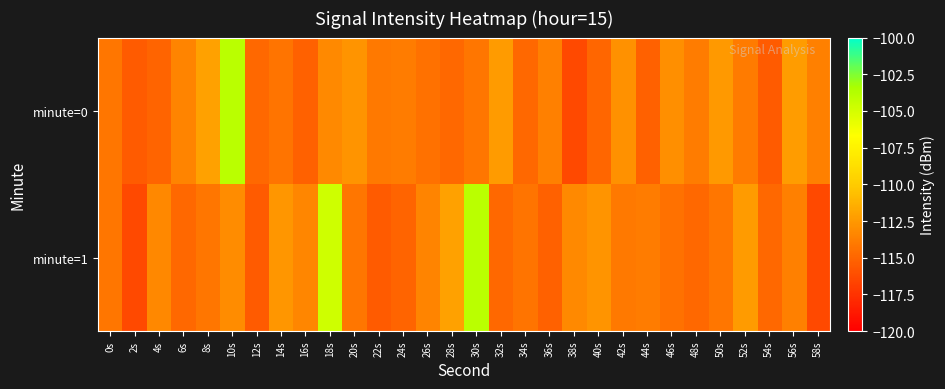

Reading left to right, transcribe all the data shown in this chart.

minute=0: 0s=-114.2	2s=-115.5	4s=-115.0	6s=-113.5	8s=-112.0	10s=-104.0	12s=-114.9	14s=-114.2	16s=-115.2	18s=-113.3	20s=-112.7	22s=-114.0	24s=-113.8	26s=-114.4	28s=-114.9	30s=-114.2	32s=-112.4	34s=-114.9	36s=-113.7	38s=-116.4	40s=-115.0	42s=-112.8	44s=-115.2	46s=-113.0	48s=-113.9	50s=-112.4	52s=-113.9	54s=-115.5	56s=-112.3	58s=-113.7
minute=1: 0s=-114.2	2s=-116.3	4s=-113.4	6s=-114.9	8s=-114.2	10s=-113.0	12s=-115.5	14s=-112.6	16s=-113.4	18s=-104.8	20s=-114.2	22s=-115.5	24s=-115.0	26s=-113.5	28s=-112.0	30s=-104.0	32s=-114.9	34s=-114.2	36s=-115.2	38s=-113.3	40s=-112.7	42s=-114.0	44s=-113.8	46s=-114.4	48s=-114.9	50s=-114.2	52s=-112.4	54s=-114.9	56s=-113.7	58s=-116.4